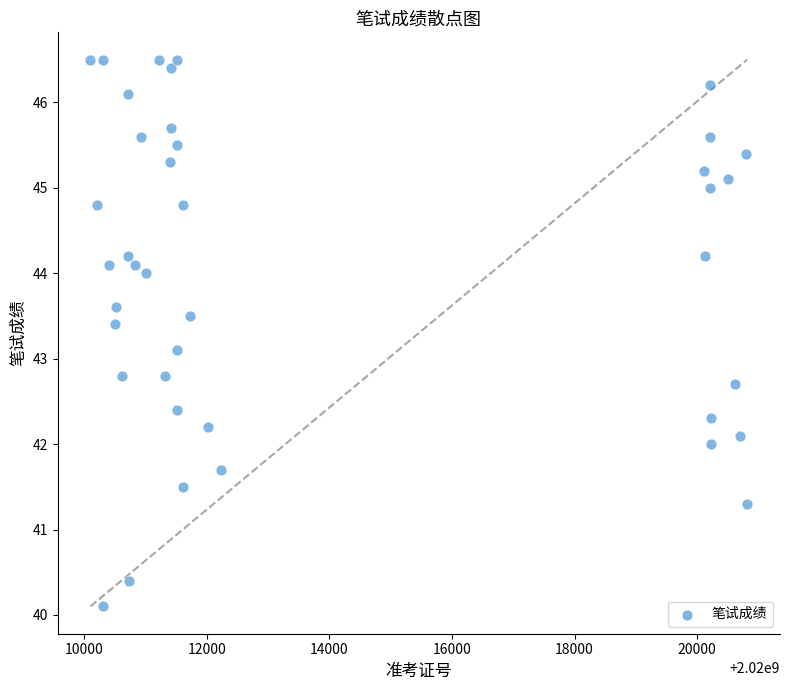

What Y value in the scatter plot is closest to 43?

43.1